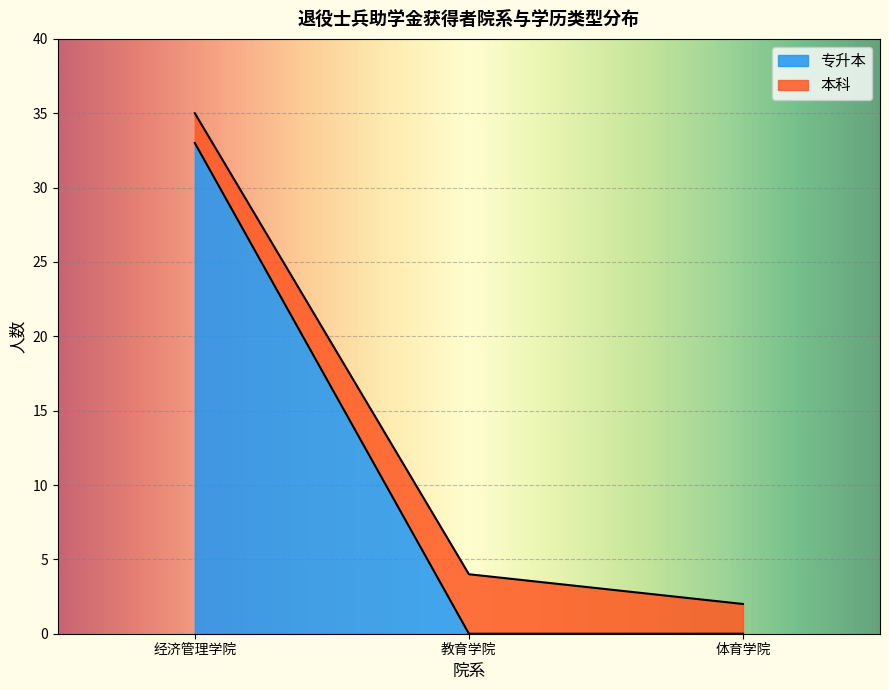

What is the difference between the maximum and minimum values in the 专升本 series?

33